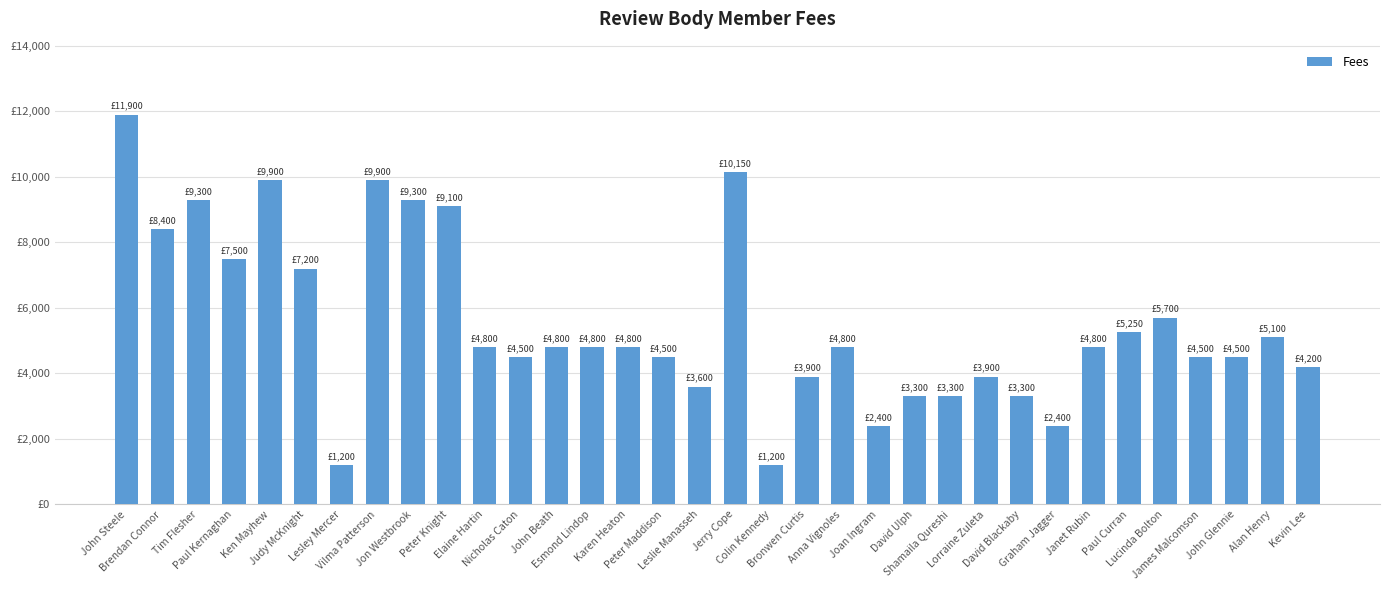

What is the difference between the values at Alan Henry and Brendan Connor?

3300